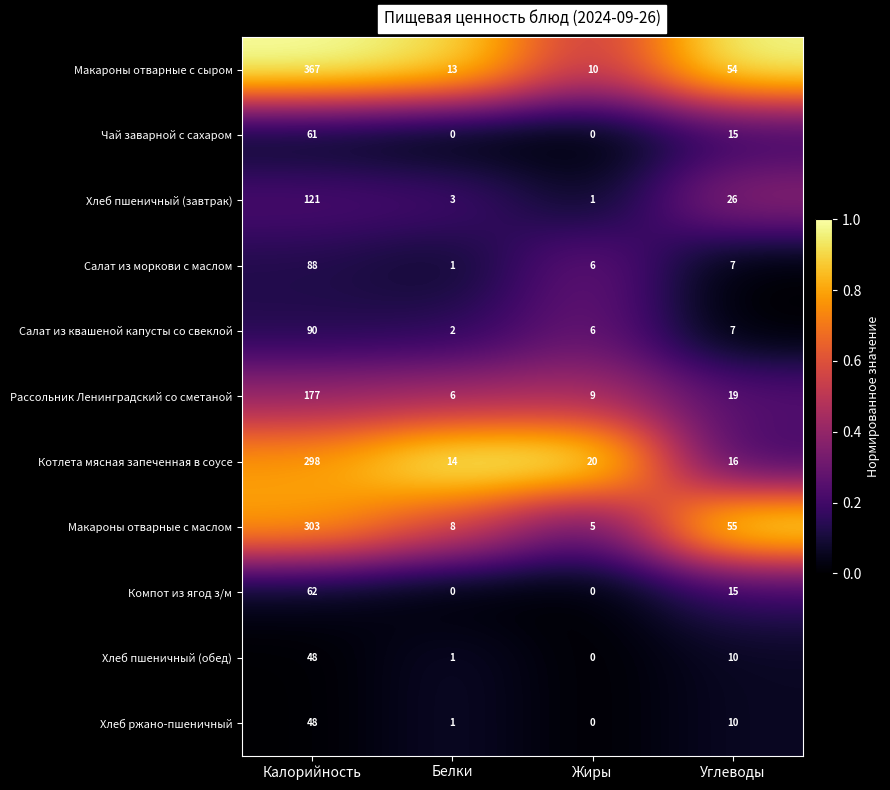

What is the difference between the second highest and second lowest values in the Хлеб ржано-пшеничный series?

9